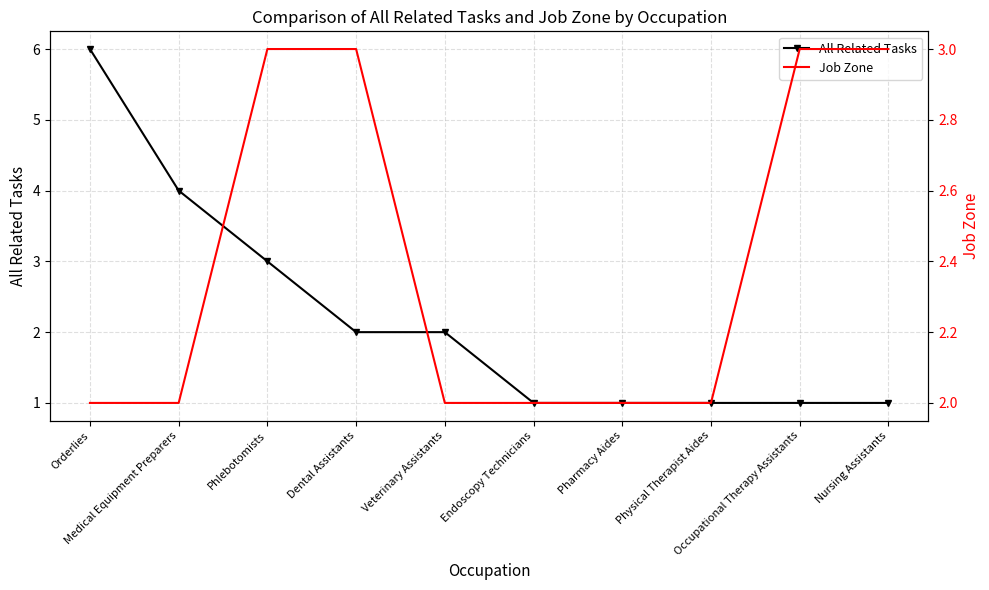

What is the minimum value for Job Zone?

2